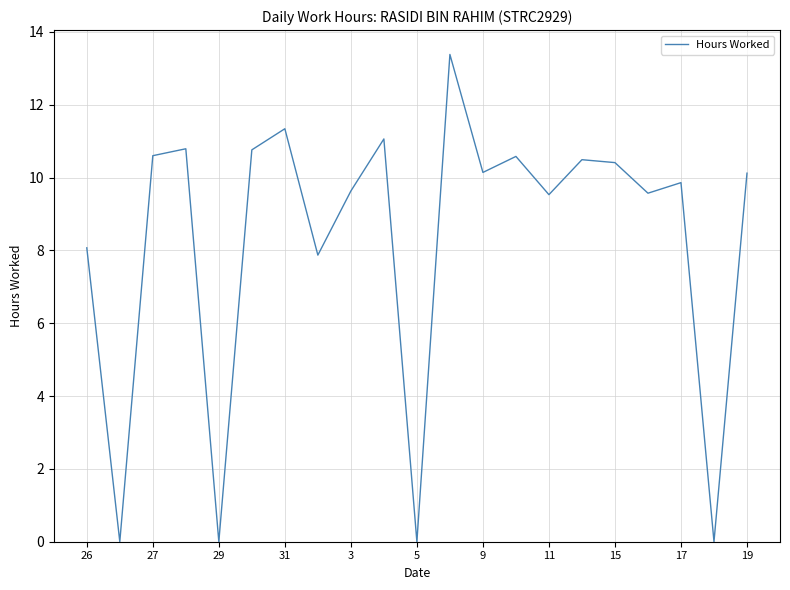

Does the chart display data point markers on the line(s)?

No